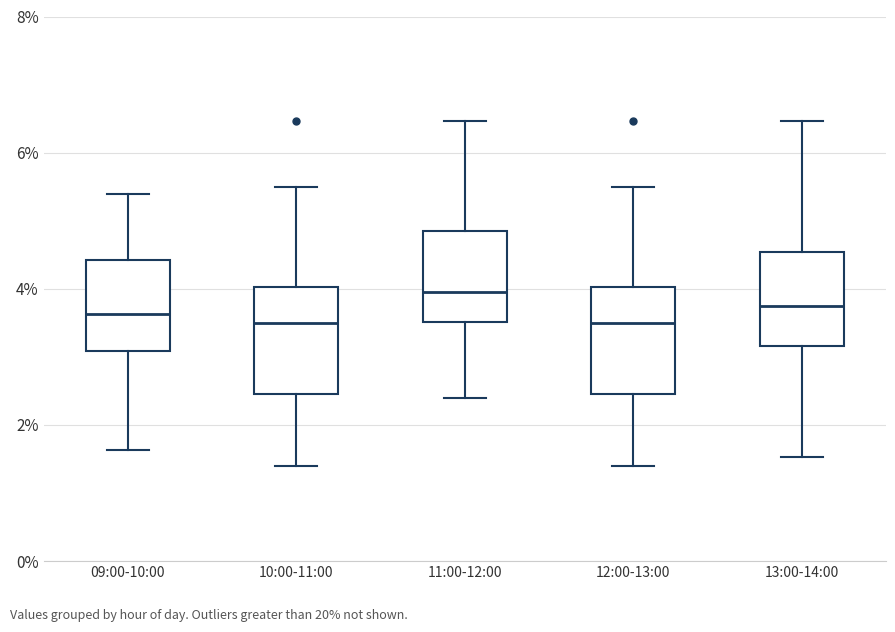

Where does the upper whisker of the box for 12:00-13:00 end on the y-axis? The values are not printed on the chart, so give them approximately, as read against the axis.

5.6